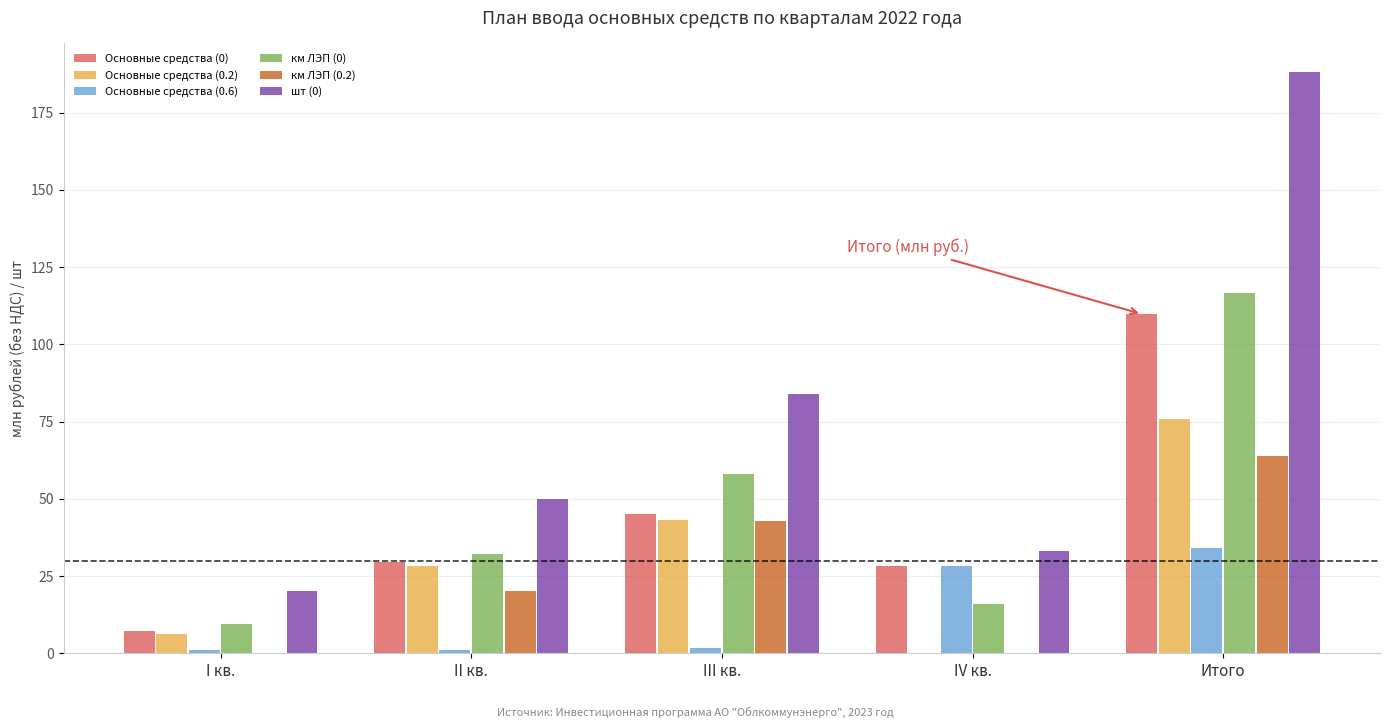

Which label corresponds to the largest value in the chart?

Итого